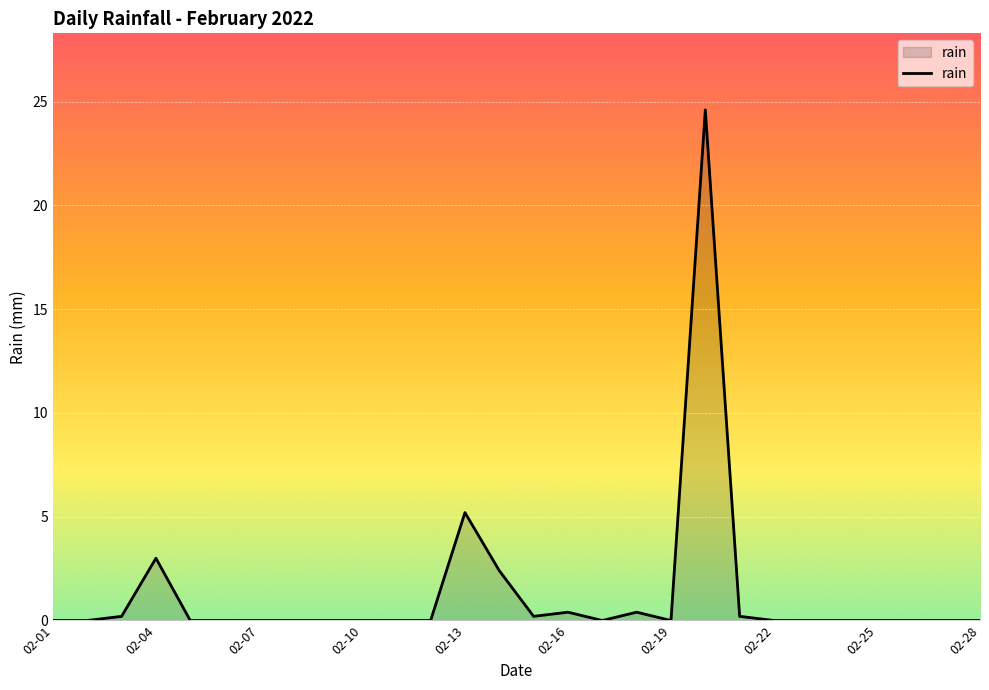

Does the chart display data point markers on the line(s)?

No